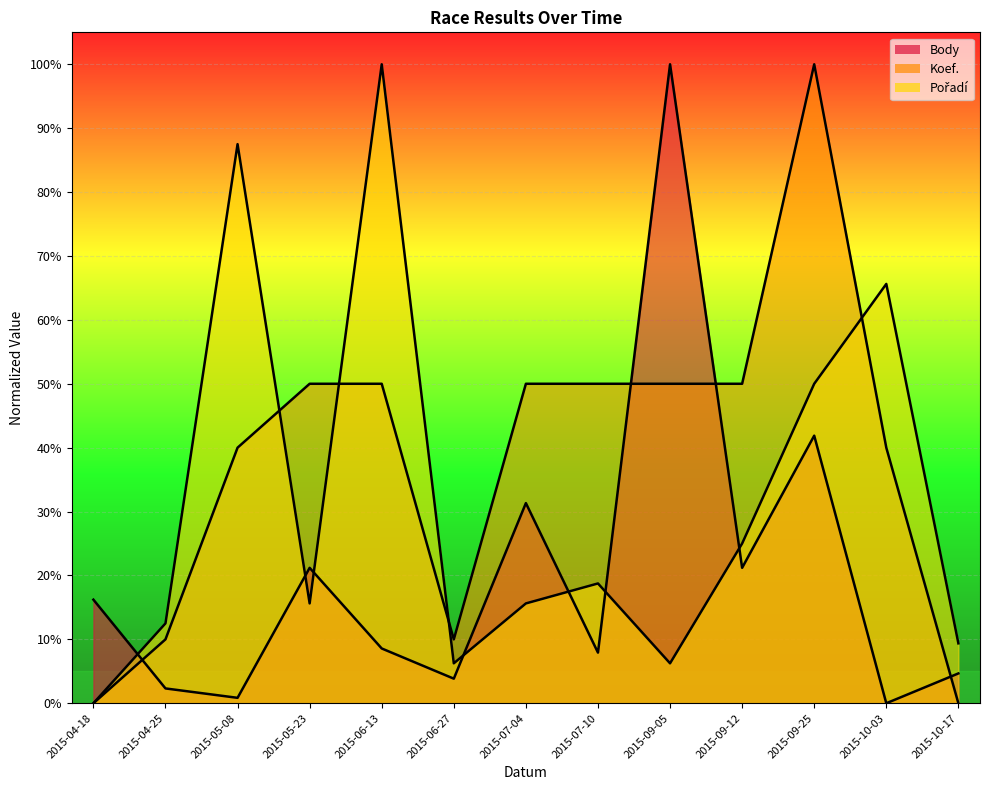

Between which two adjacent categories do Koef. and Body first intersect?

2015-04-18 and 2015-04-25